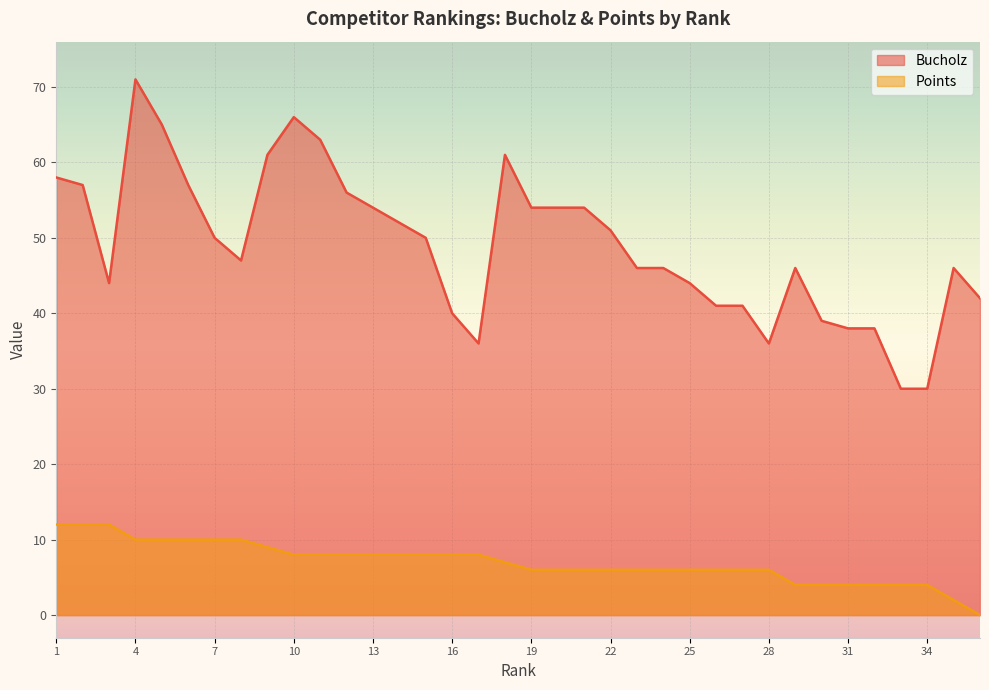

True or false: Points and Bucholz intersect in this chart.

False